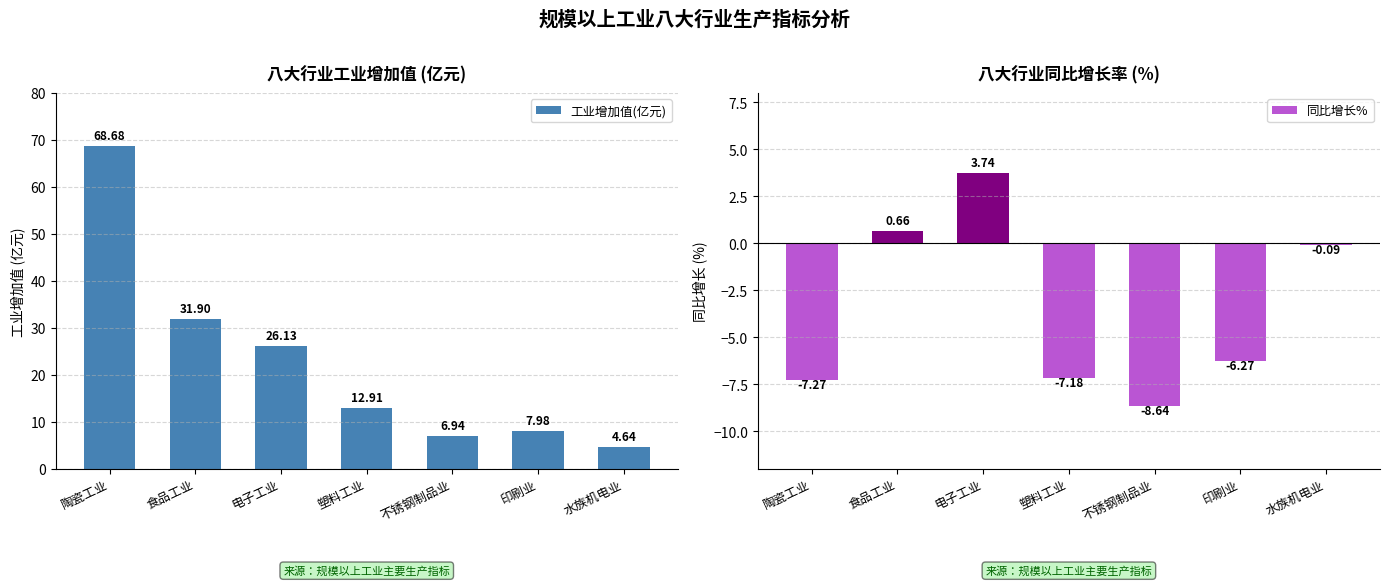

Count the number of categories in the chart.

7